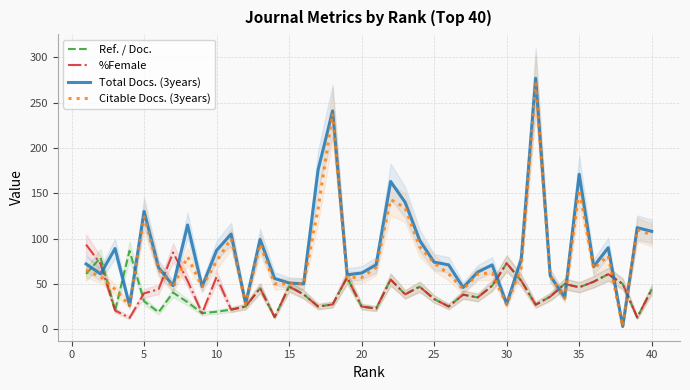

True or false: Total Docs. (3years) has more than 2 interior local peaks.

True